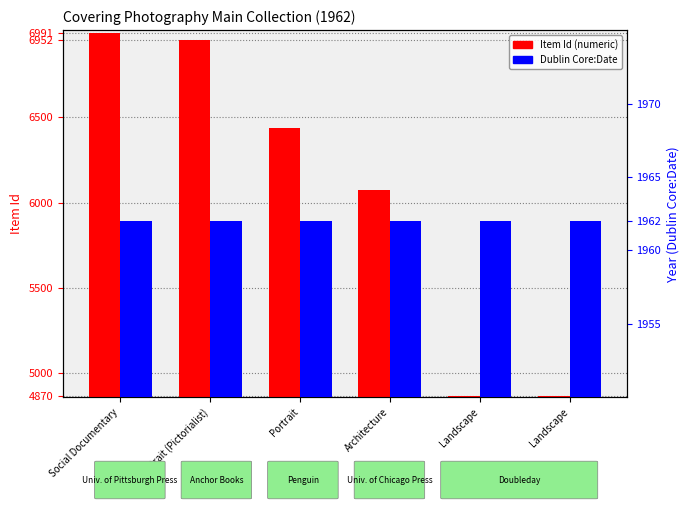

Where does the Item Id series first go above 6439?

Social Documentary